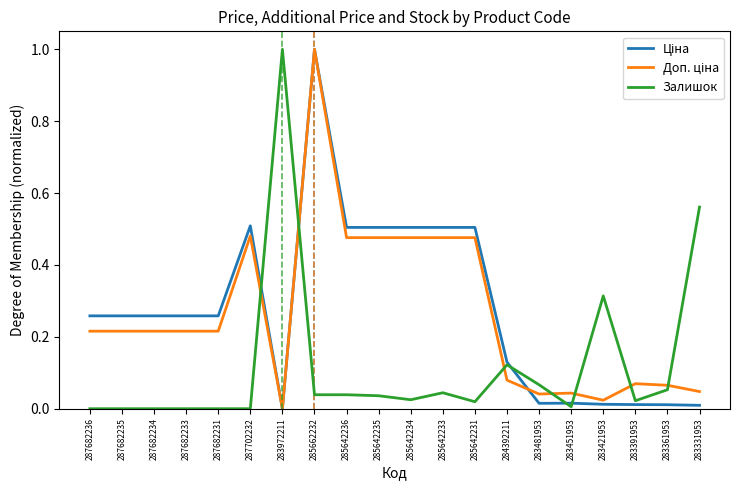

What position from the left is 287682231?

5